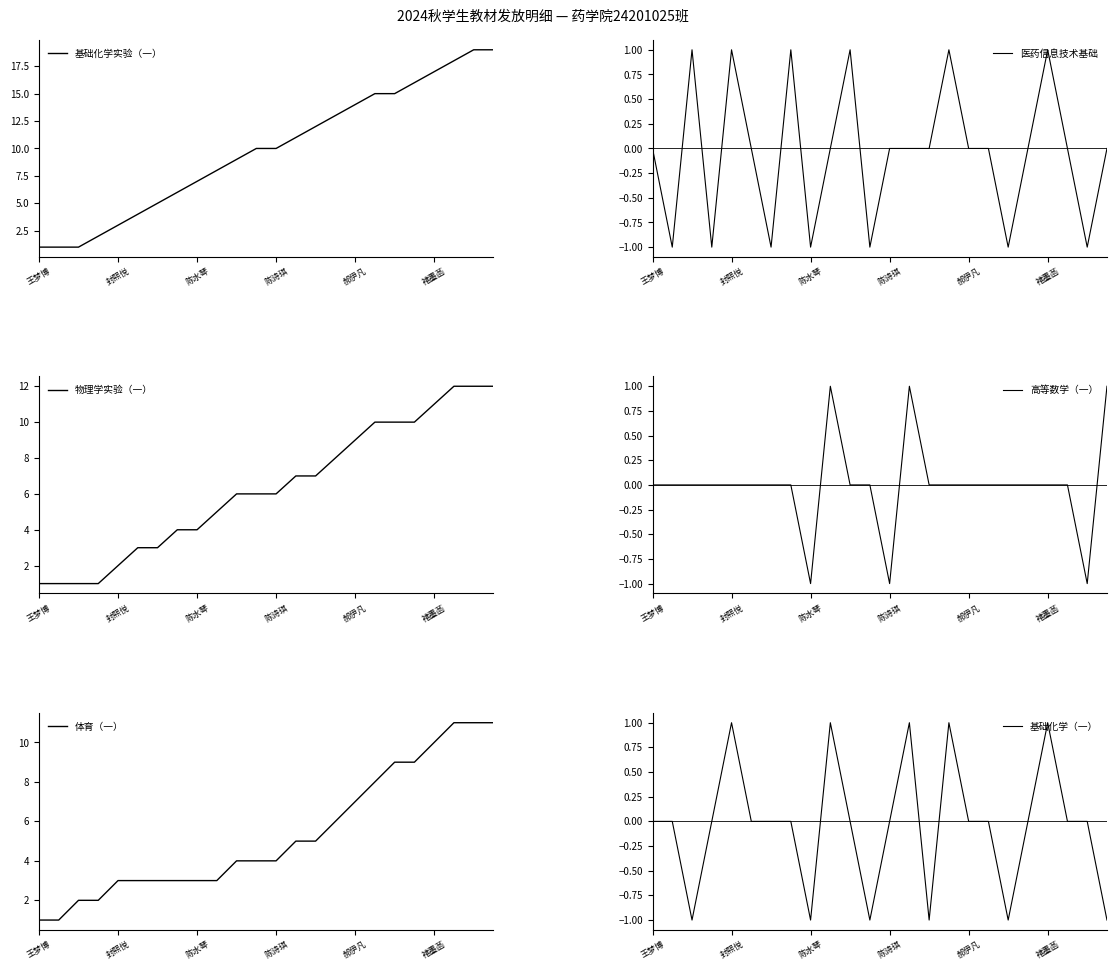

At 15, list the series in order from smallest to largest.

高等数学（一）, 医药信息技术基础, 基础化学（一）, 体育（一）, 物理学实验（一）, 基础化学实验（一）